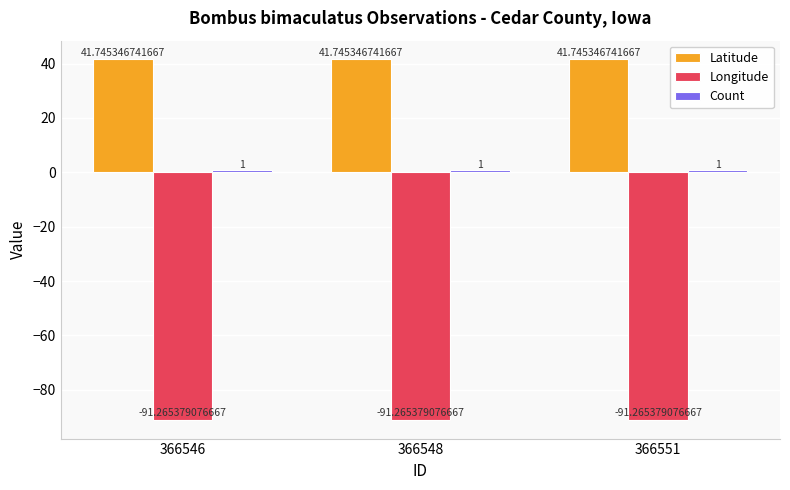

The Longitude series shows -164.0 at 366546. True or false?

False